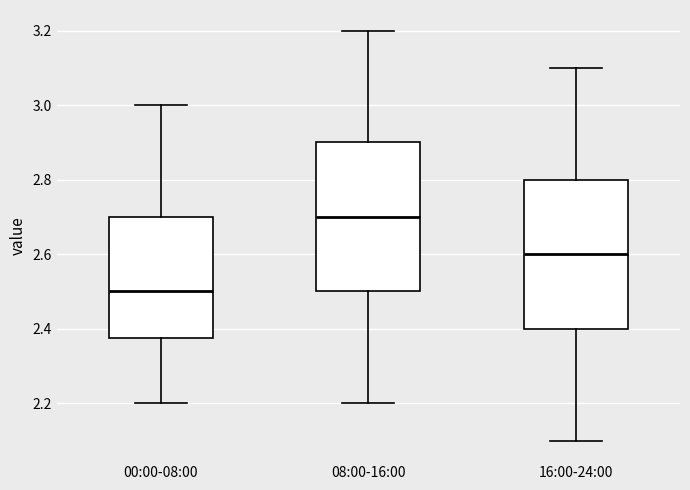

Where does the median line of the box for 00:00-08:00 sit on the y-axis? The values are not printed on the chart, so give them approximately, as read against the axis.

2.50